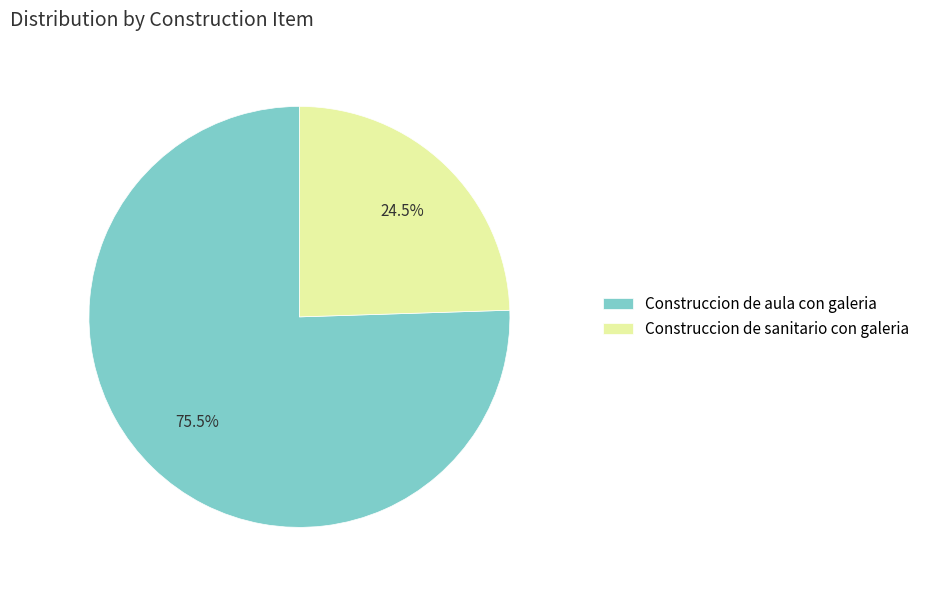

To the nearest percent, what is the difference between the largest and smallest slice percentages?

51%